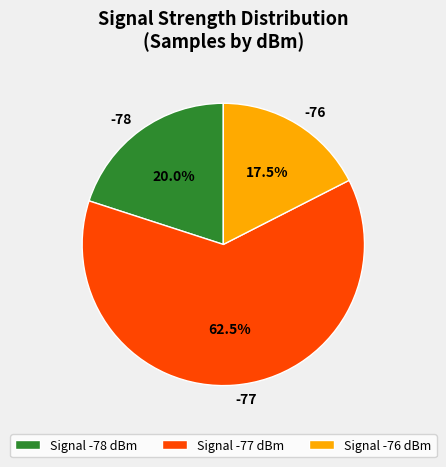

Between -77 and -78, which is larger?

-77